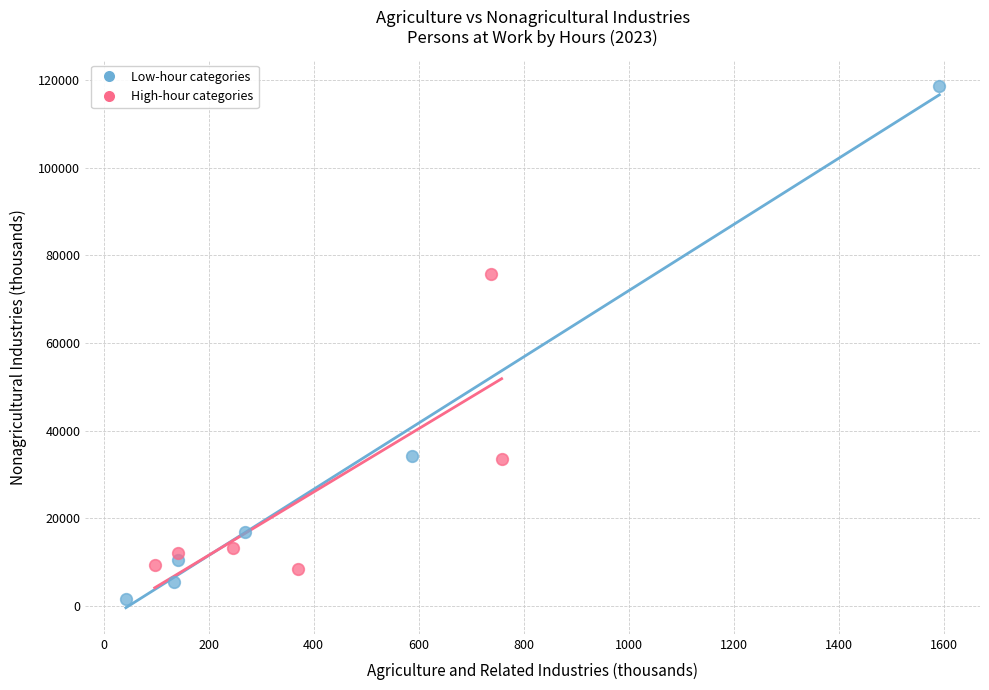

Which series contains the lowest Y value?

Low-hour categories